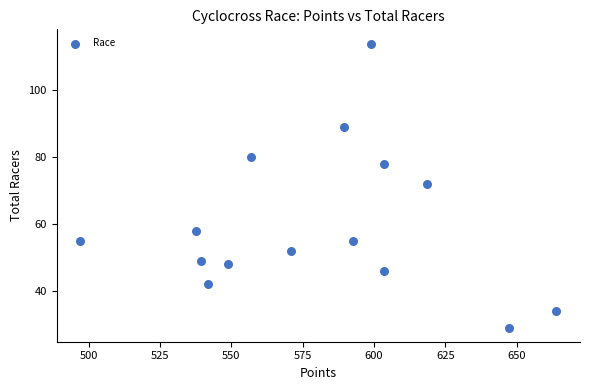

What is the range of Y values (max minus min)?

85